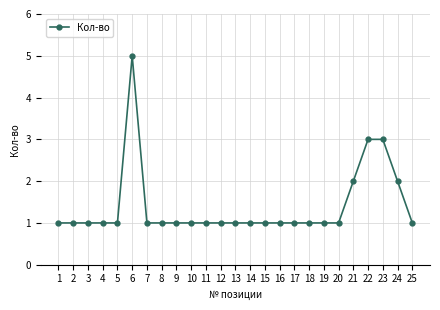

How many lines are shown in the chart?

1